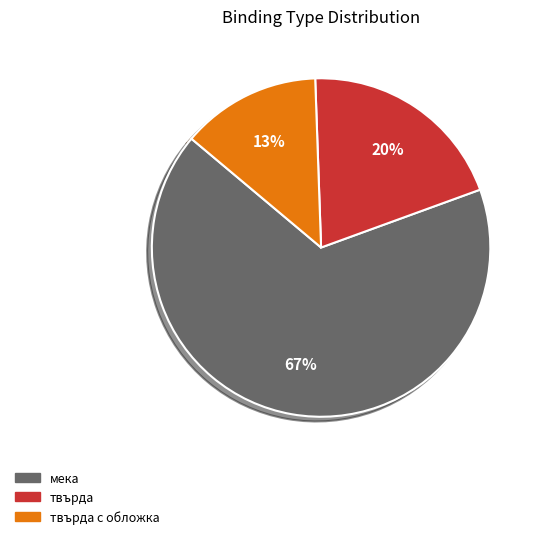

Count the number of slices in the pie.

3